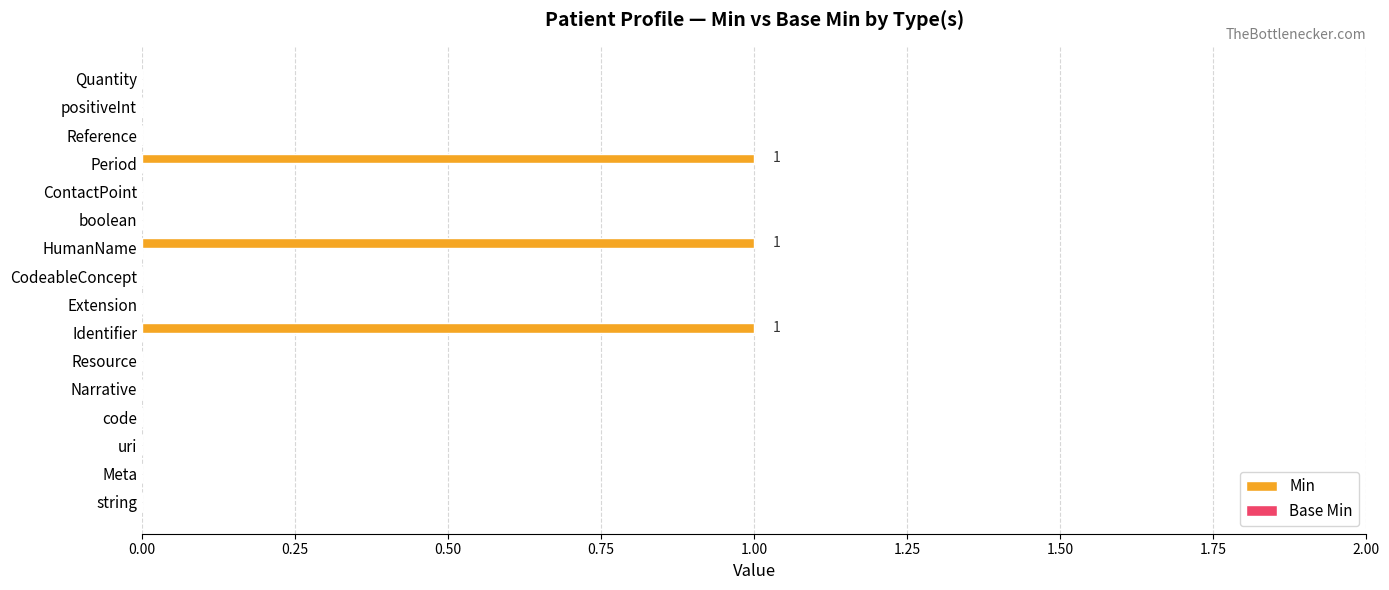

True or false: the data shows 0 at Meta.

True